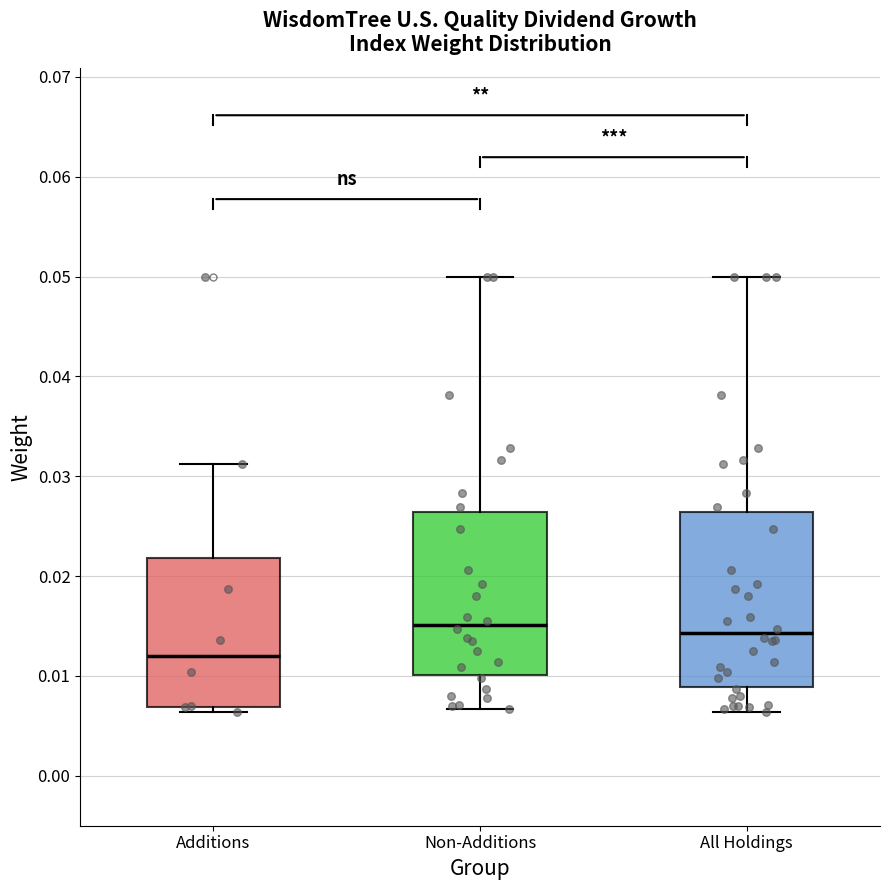

Reading left to right, transcribe this box plot: for each box, give where its median line is, the range the box spans, and where its two whiskers end, as read against the y-axis. The values are not printed on the chart, so give them approximately, as read against the axis.

Additions: median 0.012, box 0.007 to 0.022, whiskers 0.006 to 0.031
Non-Additions: median 0.015, box 0.010 to 0.026, whiskers 0.007 to 0.050
All Holdings: median 0.014, box 0.009 to 0.026, whiskers 0.006 to 0.050